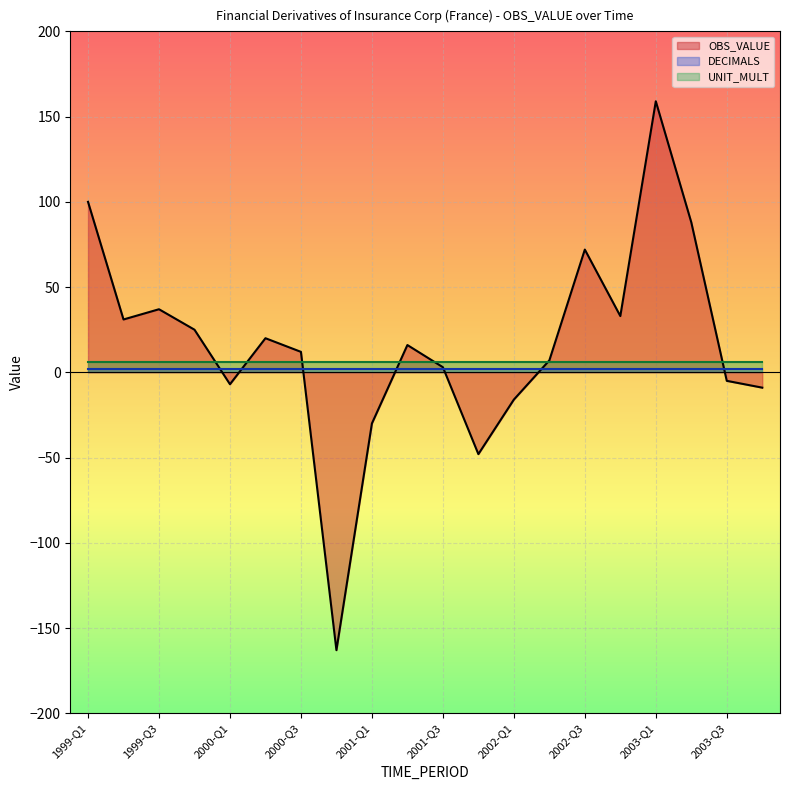

True or false: UNIT_MULT and DECIMALS intersect in this chart.

False